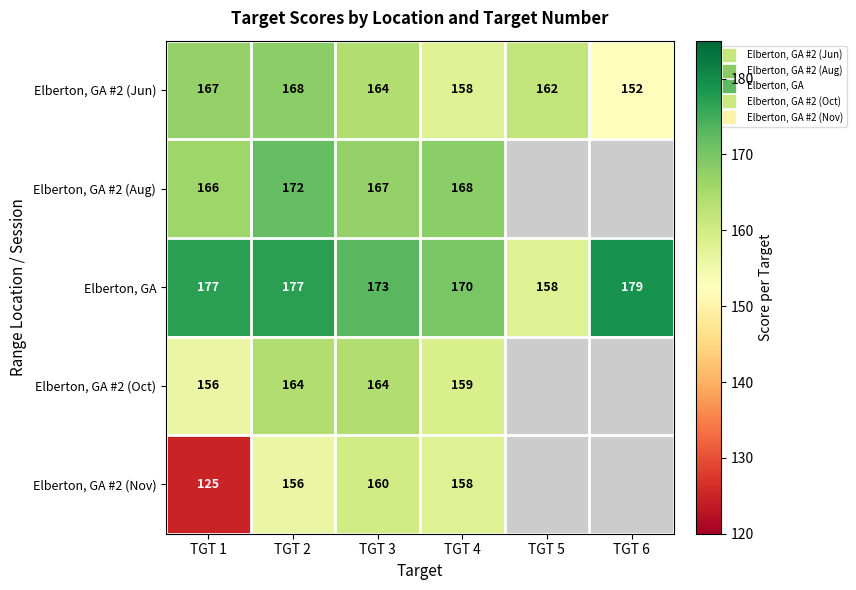

Which category has the highest value across all series?

TGT 6